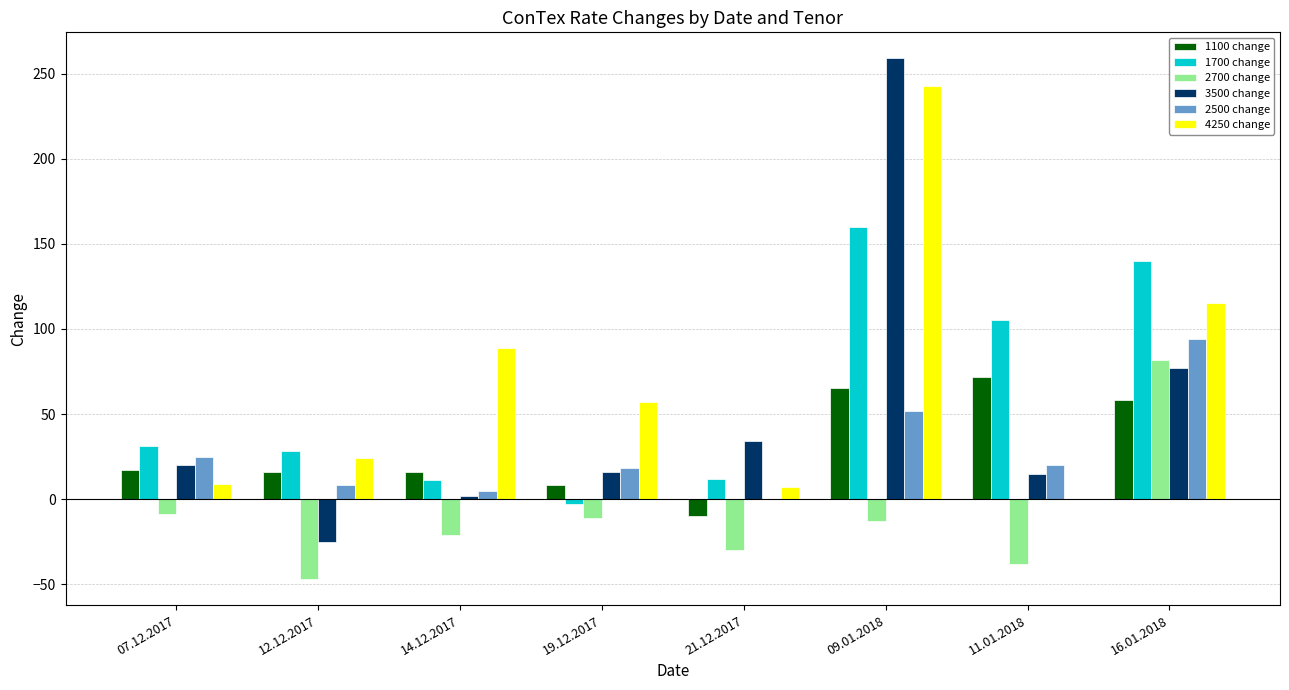

Is it true that 2500 change equals 82 at 09.01.2018?

False